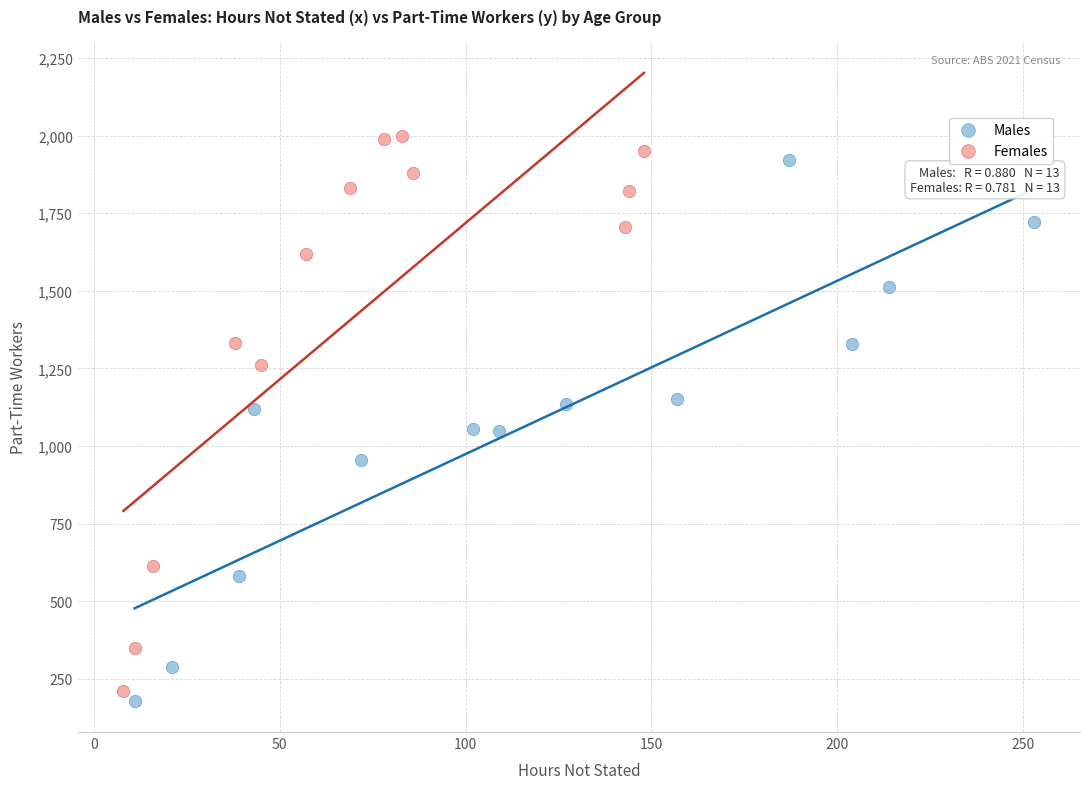

Which series contains the highest Y value?

Females